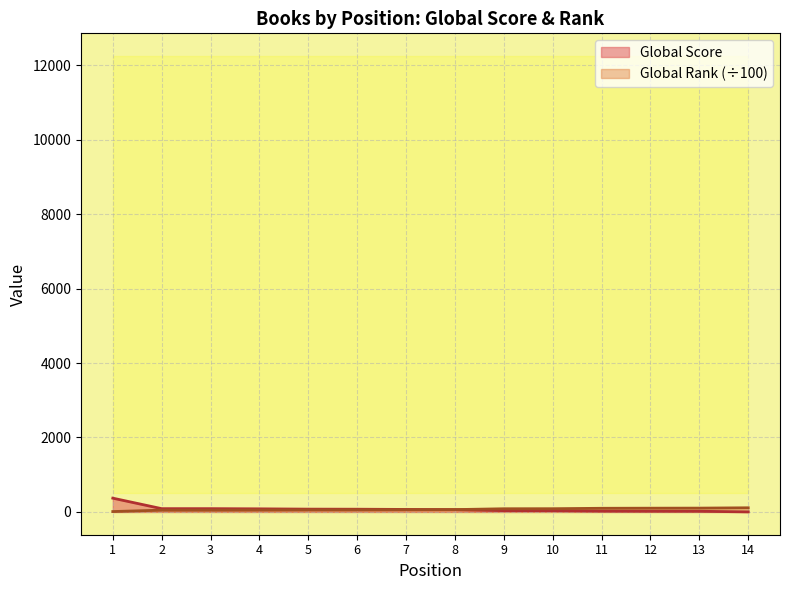

The value of Global Rank (scaled) at 4 is 32.3. True or false?

False